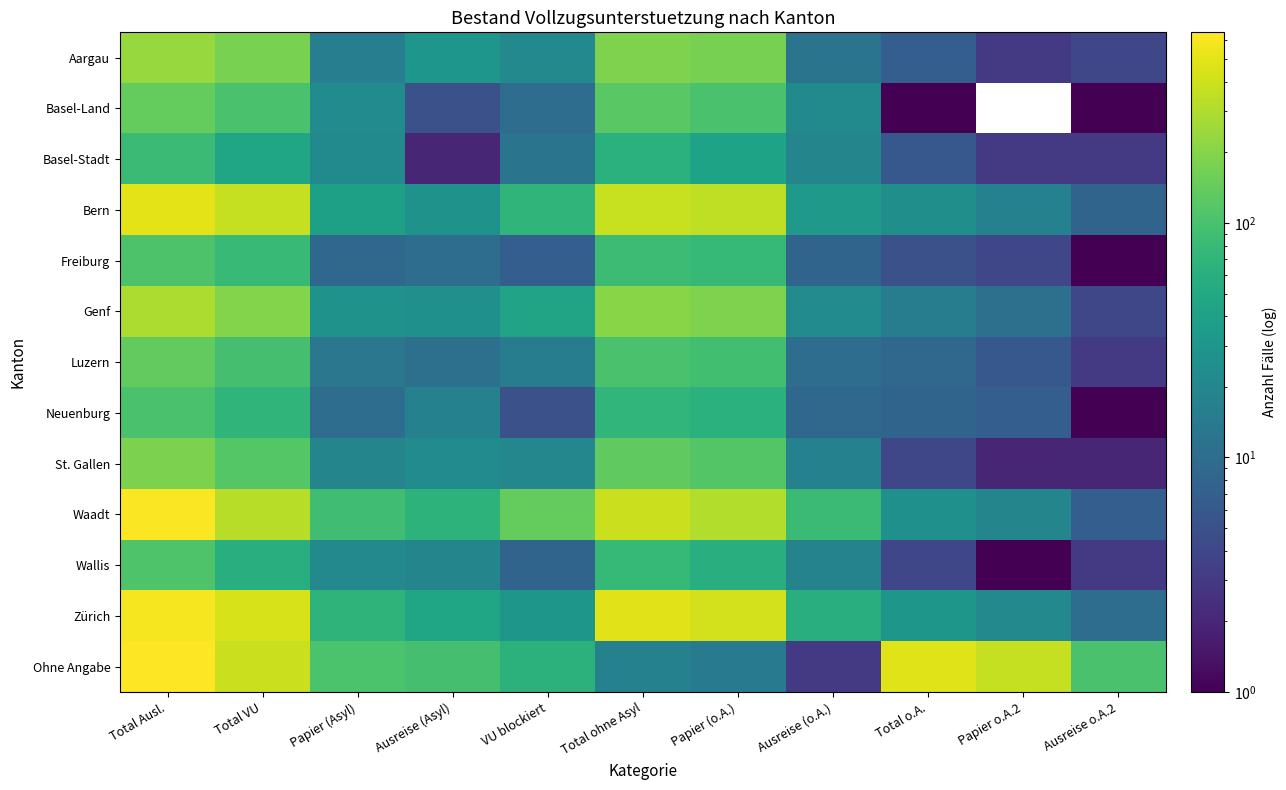

The Basel-Land series shows 39.4 at Ausreise (o.A.). True or false?

False